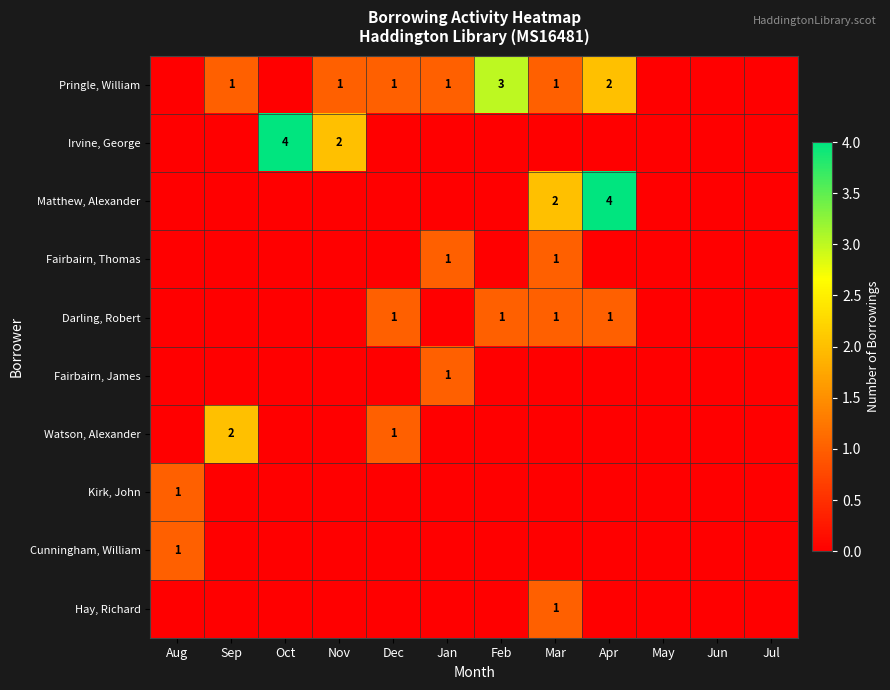

At which category is the sum across all series the highest?

Apr